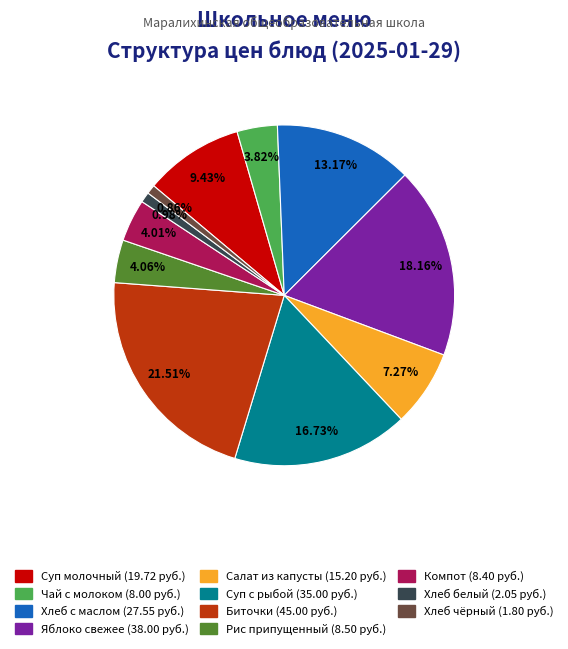

Is there any slice that represents more than half of the pie?

No